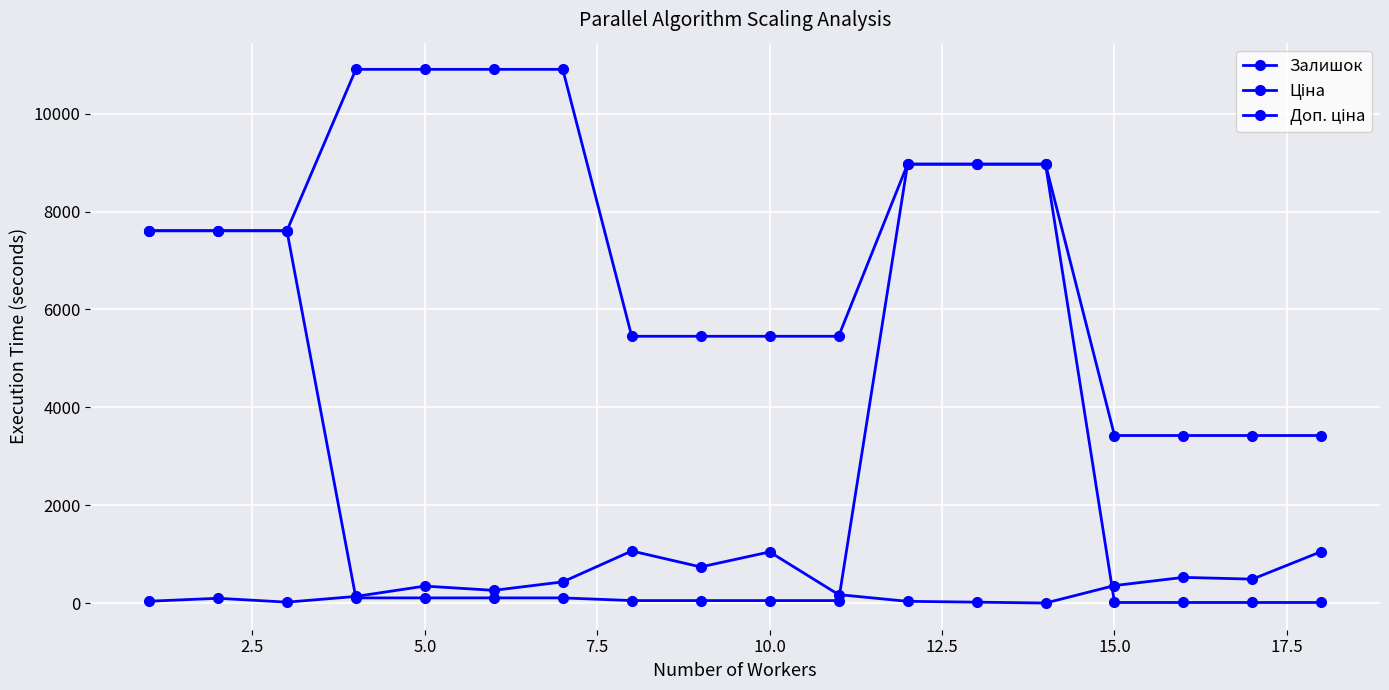

What is the minimum value shown in the chart?

4.0